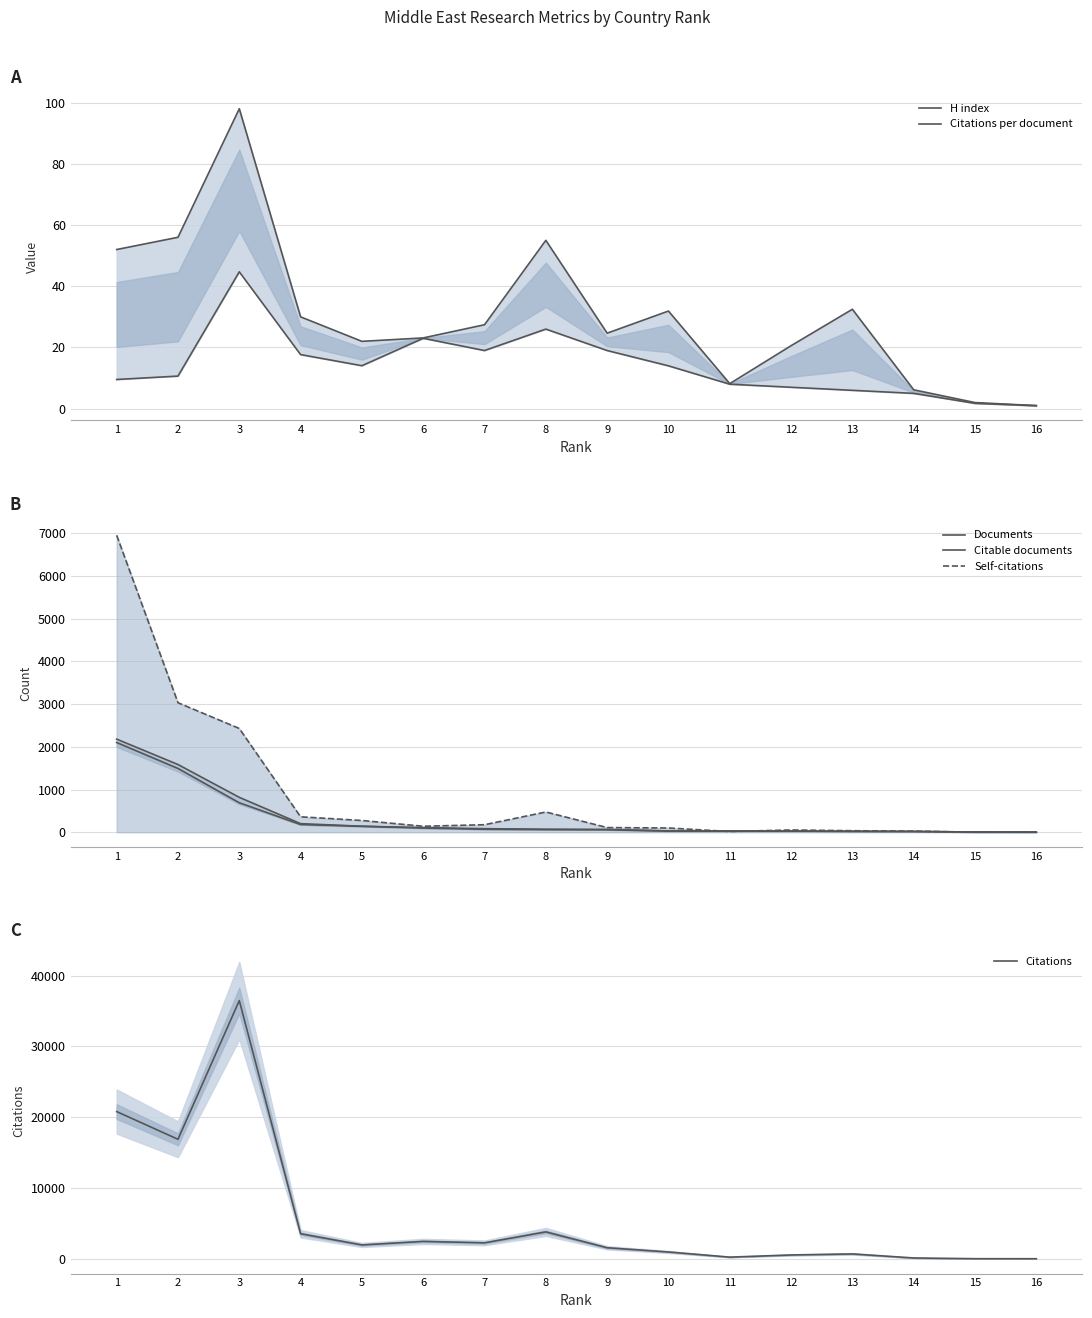

True or false: Citable documents has a value of 19.0 at 13.

True